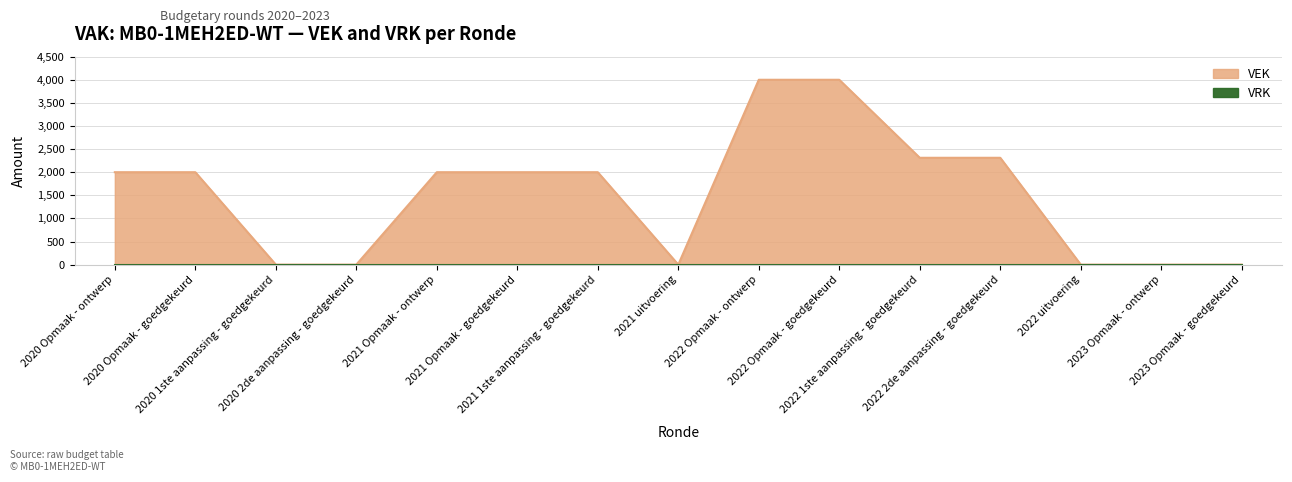

Rank the categories by value from highest to lowest.

2022 Opmaak - ontwerp, 2022 Opmaak - goedgekeurd, 2022 1ste aanpassing - goedgekeurd, 2022 2de aanpassing - goedgekeurd, 2020 Opmaak - ontwerp, 2020 Opmaak - goedgekeurd, 2021 Opmaak - ontwerp, 2021 Opmaak - goedgekeurd, 2021 1ste aanpassing - goedgekeurd, 2020 1ste aanpassing - goedgekeurd, 2020 2de aanpassing - goedgekeurd, 2021 uitvoering, 2022 uitvoering, 2023 Opmaak - ontwerp, 2023 Opmaak - goedgekeurd